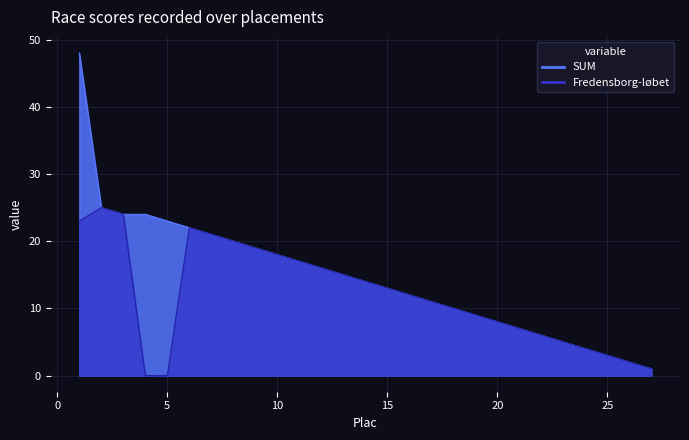

What is the total value across all series at 16?

24